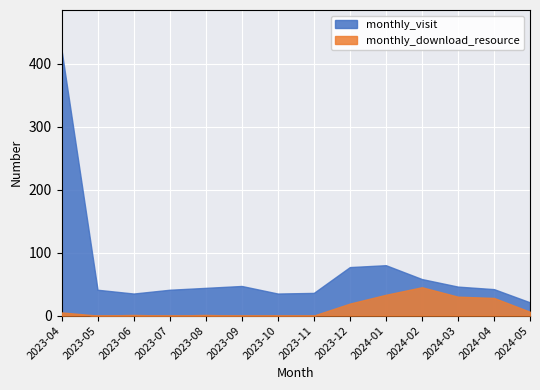

What is the average value of the monthly_visit series?

73